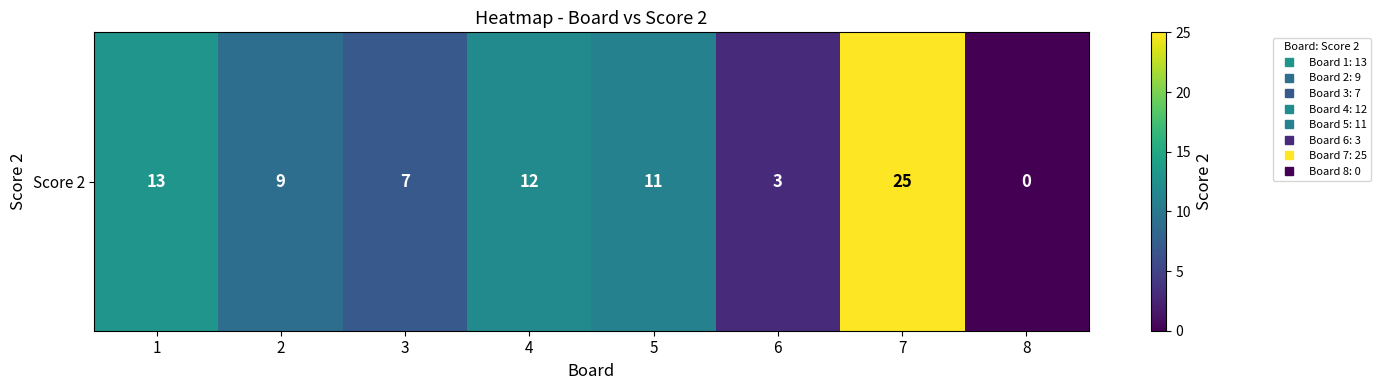

The value at 6 is 3. True or false?

True